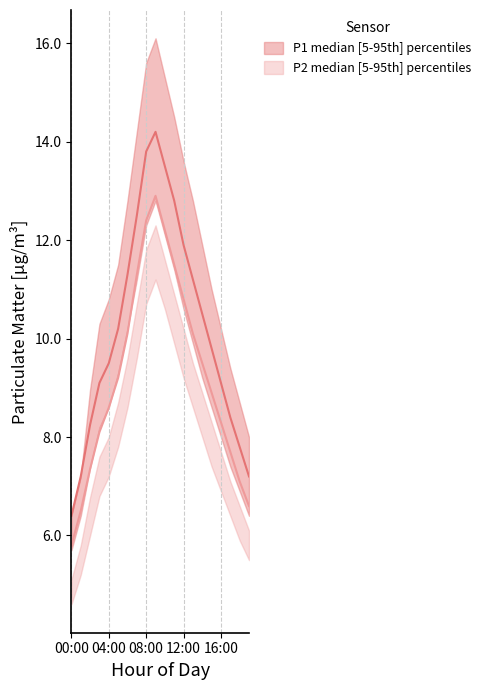

True or false: P1 has a value of 8.2 at 10:00.

False